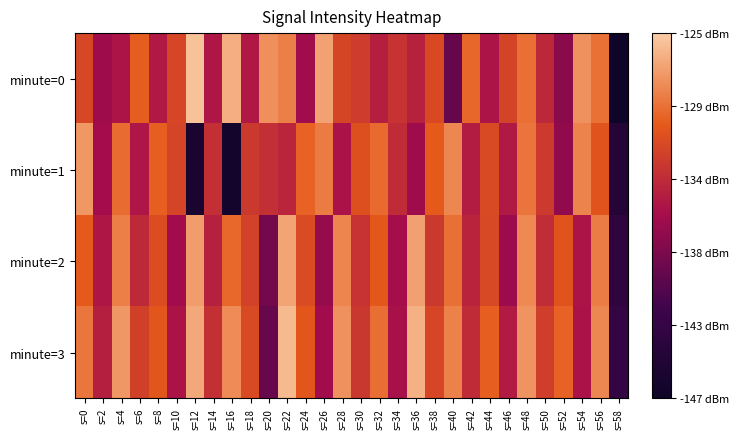

Rank the series by their average value, from highest to lowest.

minute=3, minute=2, minute=0, minute=1